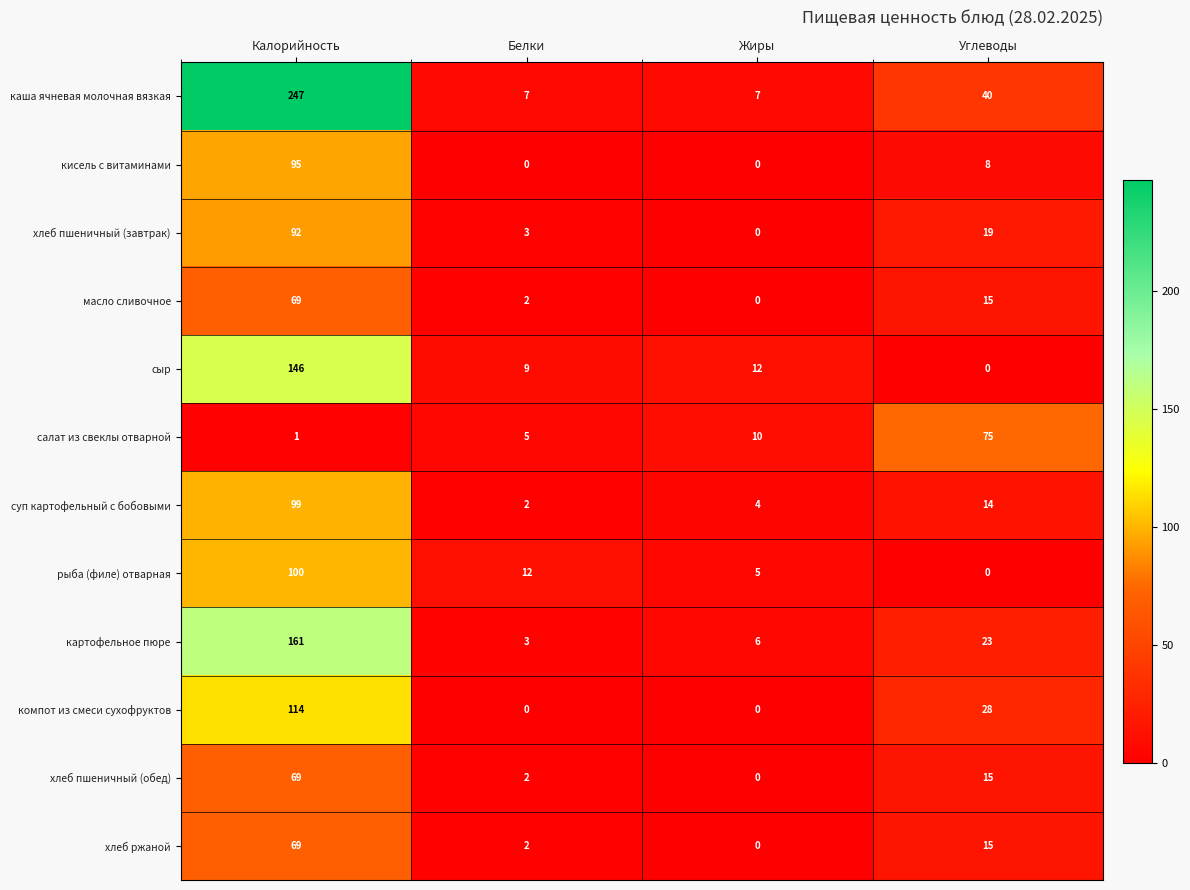

True or false: кисель с витаминами has a value of 0 at Жиры.

True